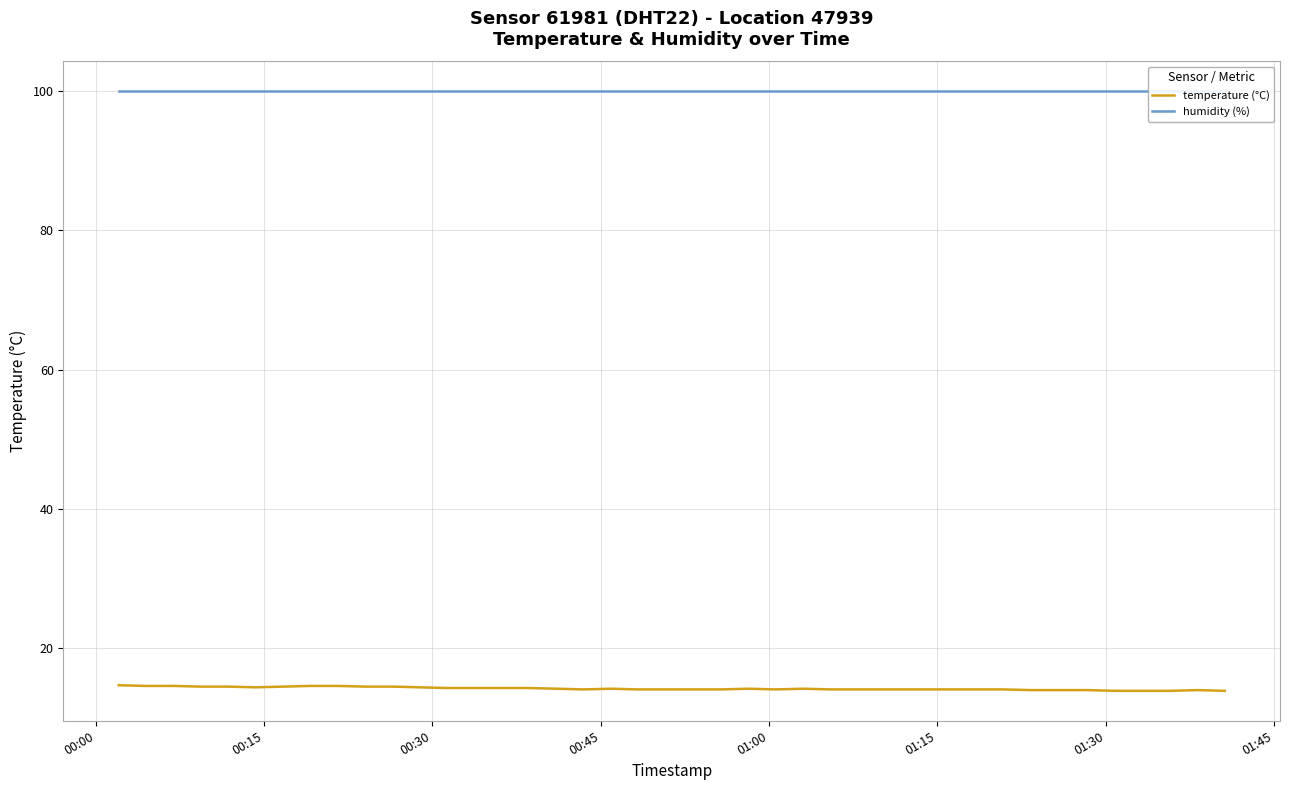

Which series has the largest total across all categories?

humidity (%)